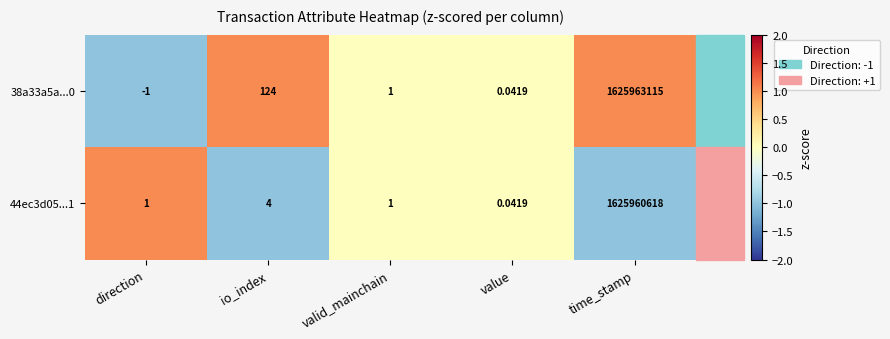

At which label does 38a33a5a...0 first exceed 1?

io_index